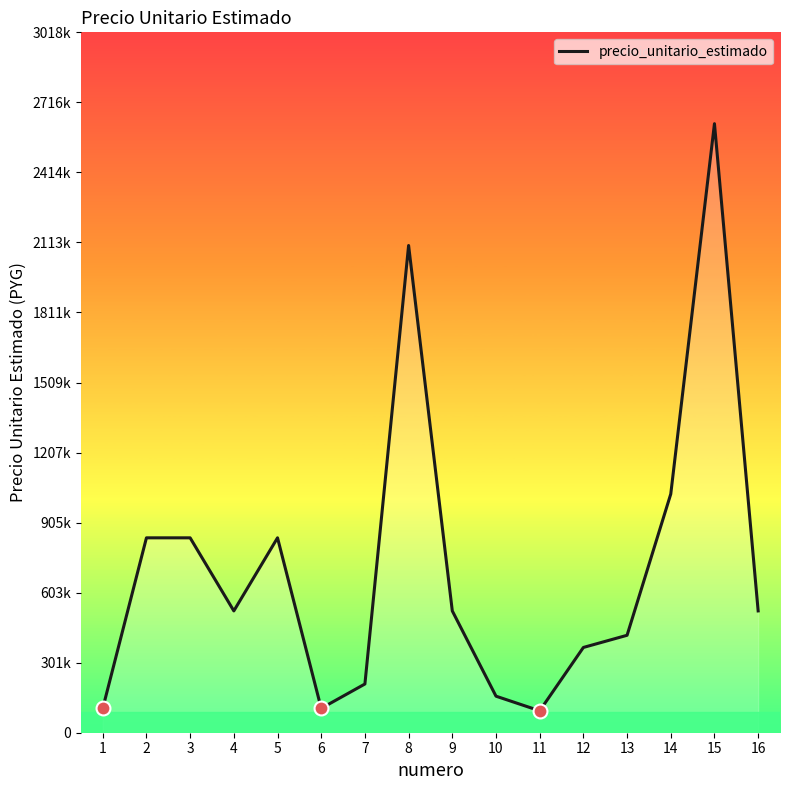

What is the difference between the maximum and minimum values?

2530500